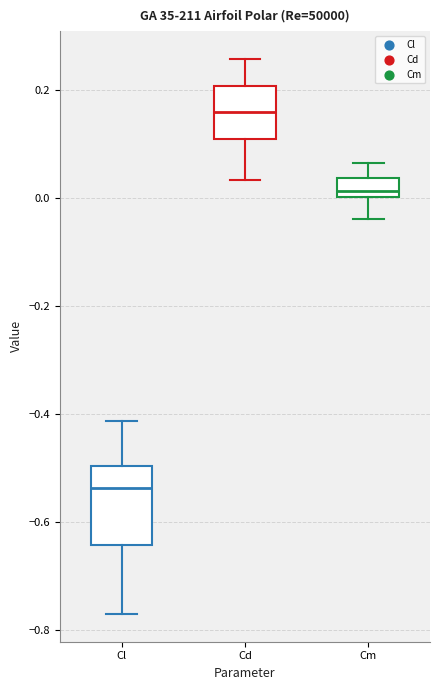

Reading left to right, transcribe this box plot: for each box, give where its median line is, the range the box spans, and where its two whiskers end, as read against the y-axis. The values are not printed on the chart, so give them approximately, as read against the axis.

Cl: median -0.54, box -0.64 to -0.50, whiskers -0.76 to -0.42
Cd: median 0.16, box 0.10 to 0.20, whiskers 0.04 to 0.26
Cm: median 0.02, box 0.00 to 0.04, whiskers -0.04 to 0.06